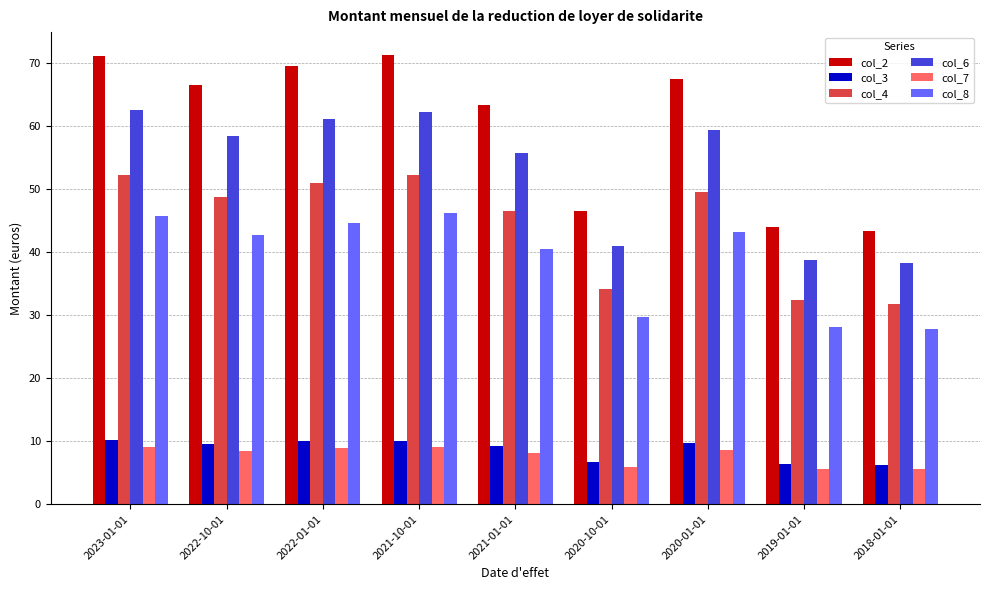

Which series has the largest range (max minus min)?

col_2